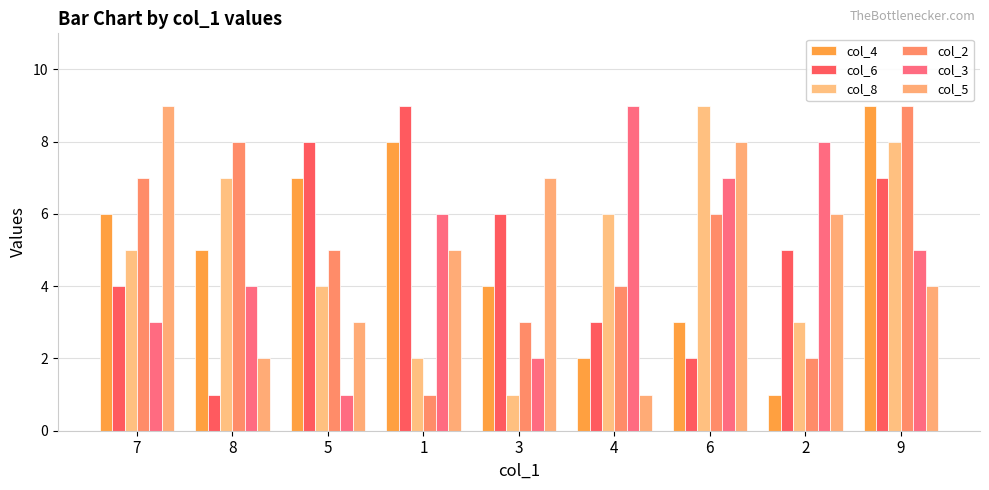

What value does the col_5 series have at 3?

7